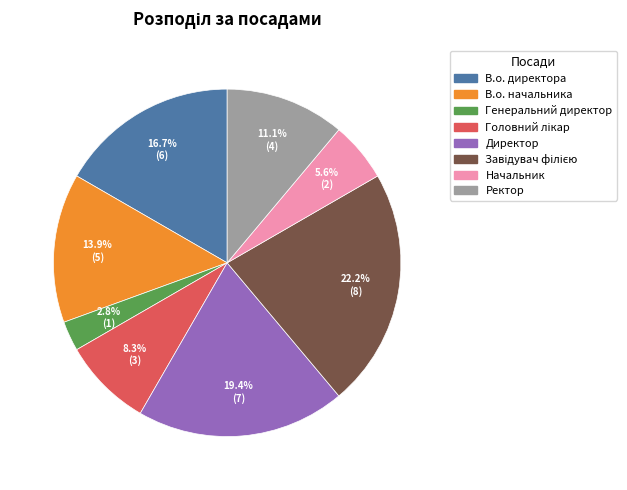

Between Директор and В.о. директора, which is larger?

Директор